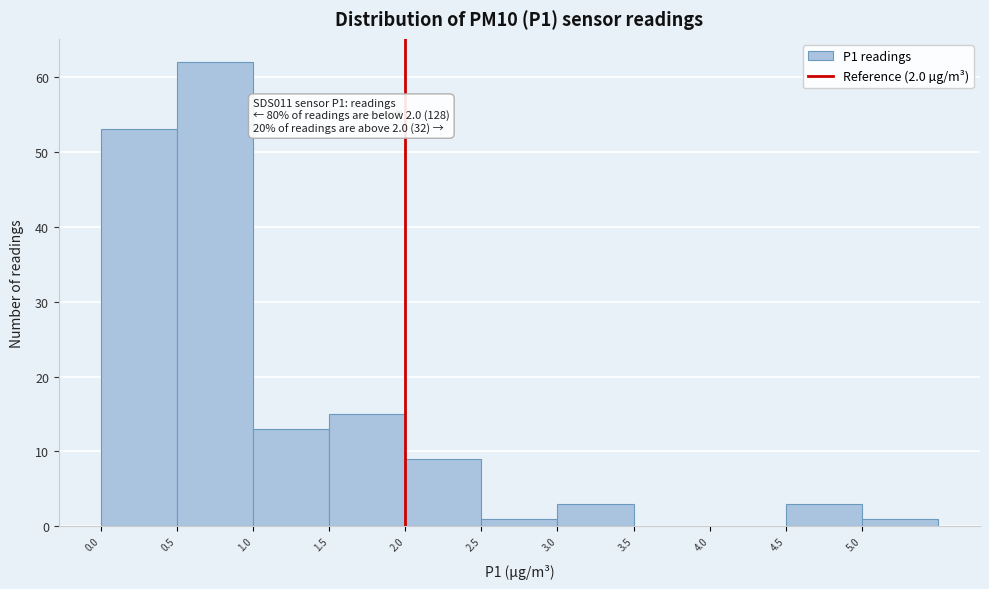

Over which range of the x-axis is the bar tallest?

0.5 to 1.0